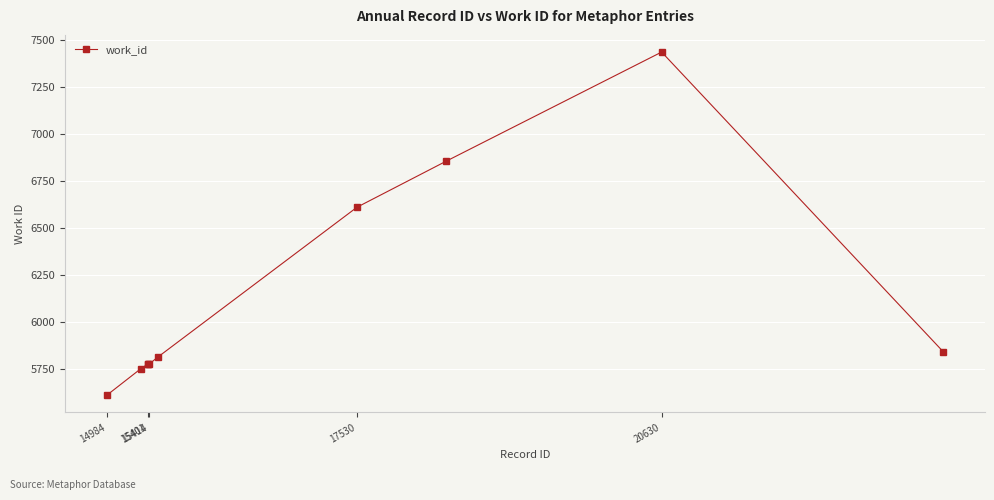

What is the difference between the maximum and minimum values?

1829